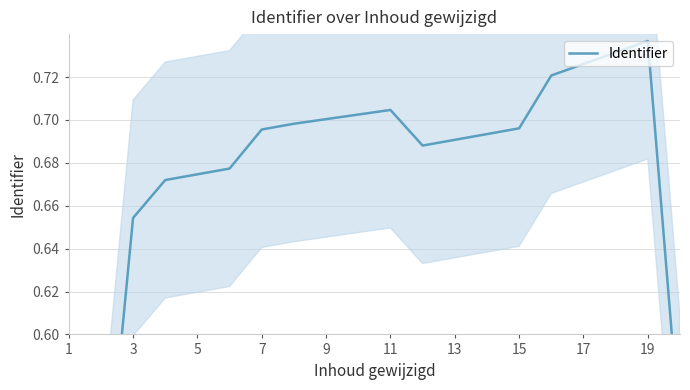

Does the chart display data point markers on the line(s)?

No